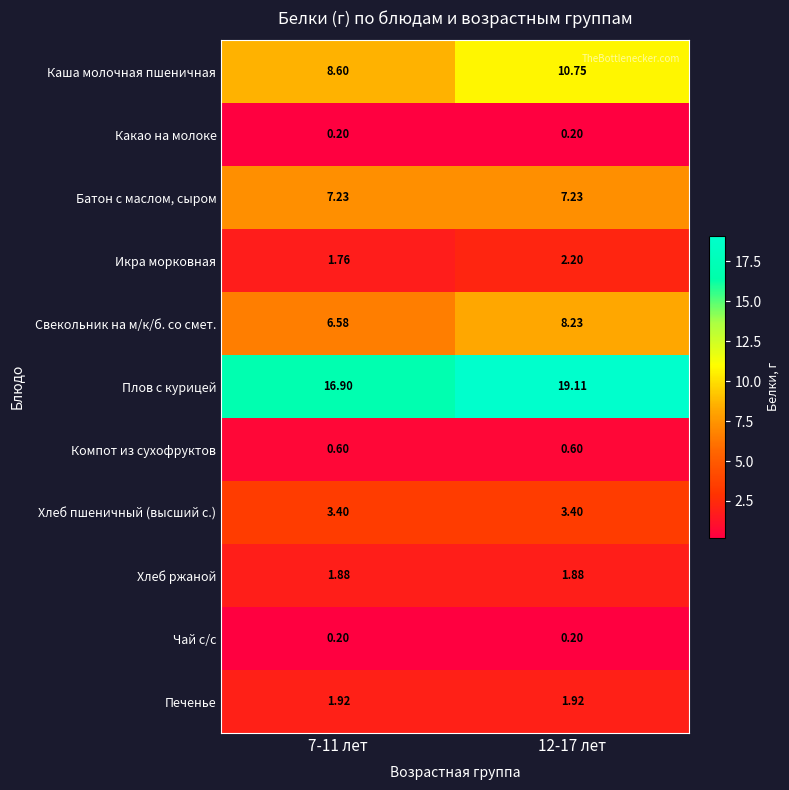

Between 7-11 лет and 12-17 лет, which series saw the biggest shift?

Плов с курицей